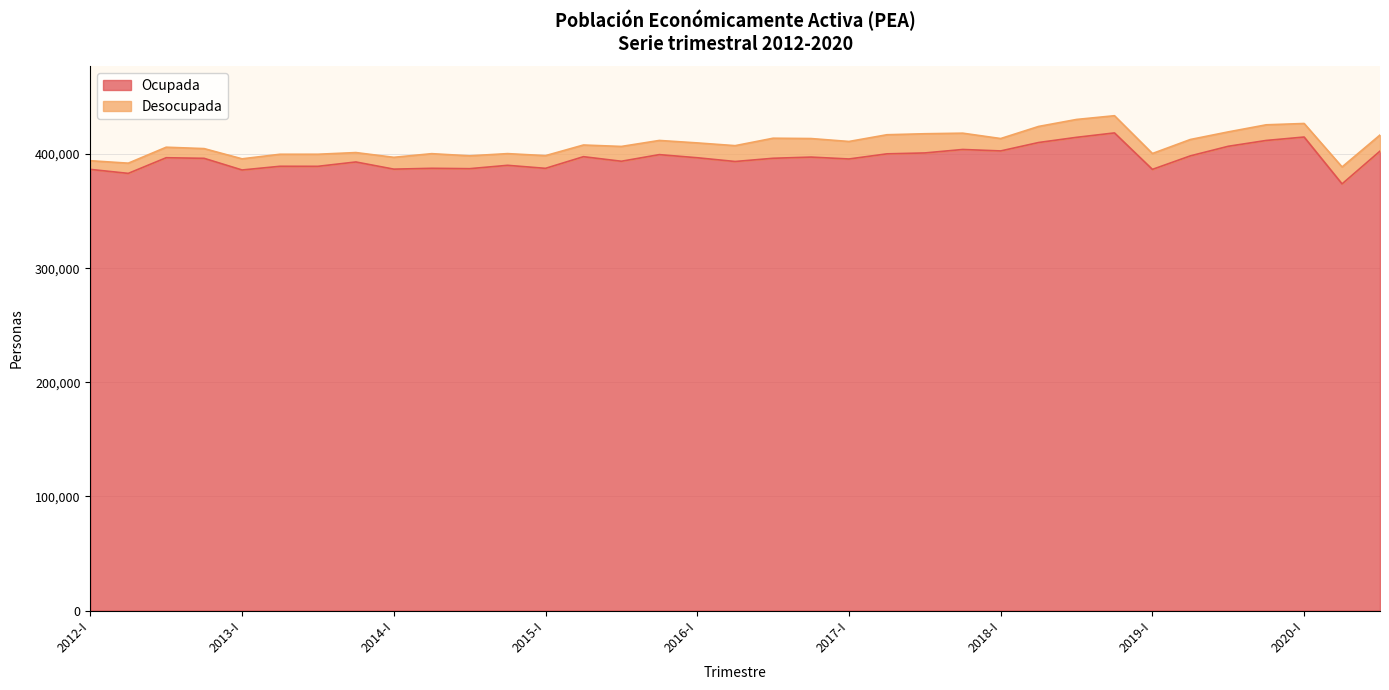

At which label does the data first exceed 396343?

2012-III